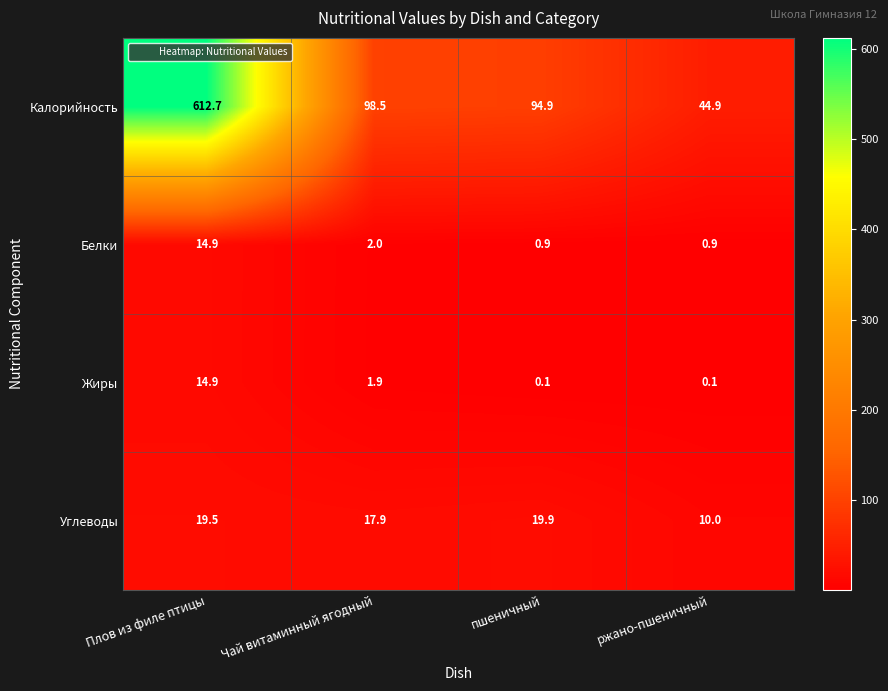

At which category is the sum across all series the highest?

Плов из филе птицы